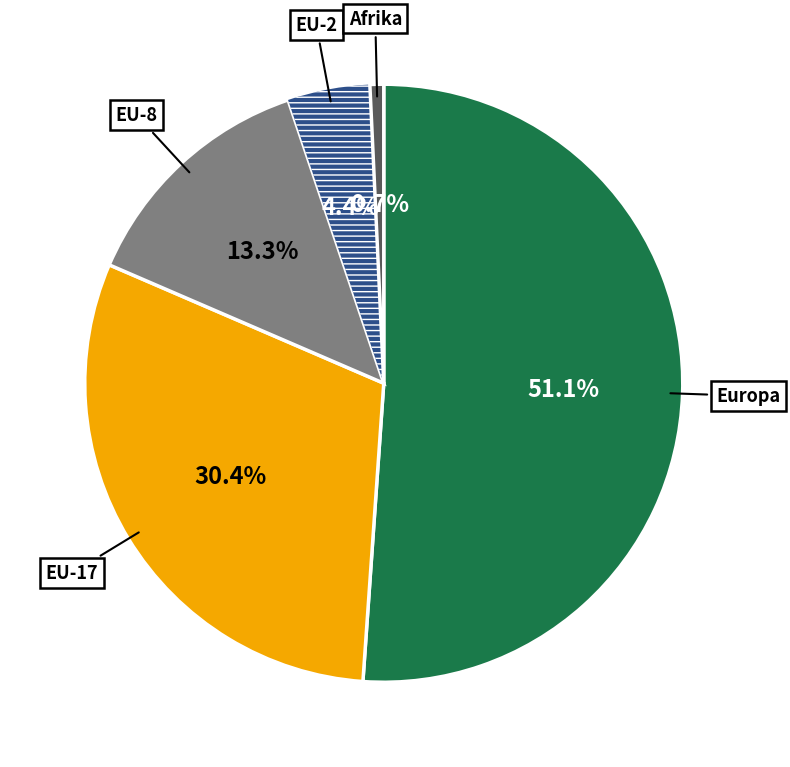

Is there any slice that represents more than half of the pie?

Yes